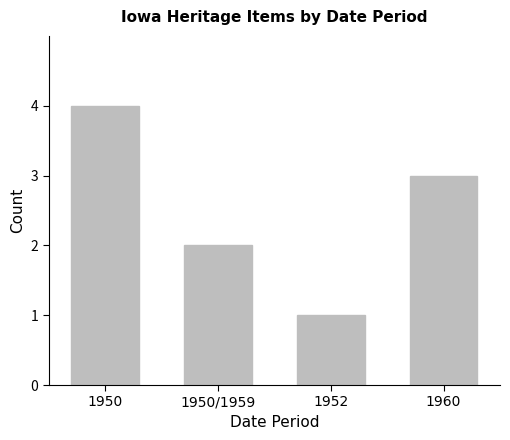

What is the difference between the maximum and second lowest values?

2